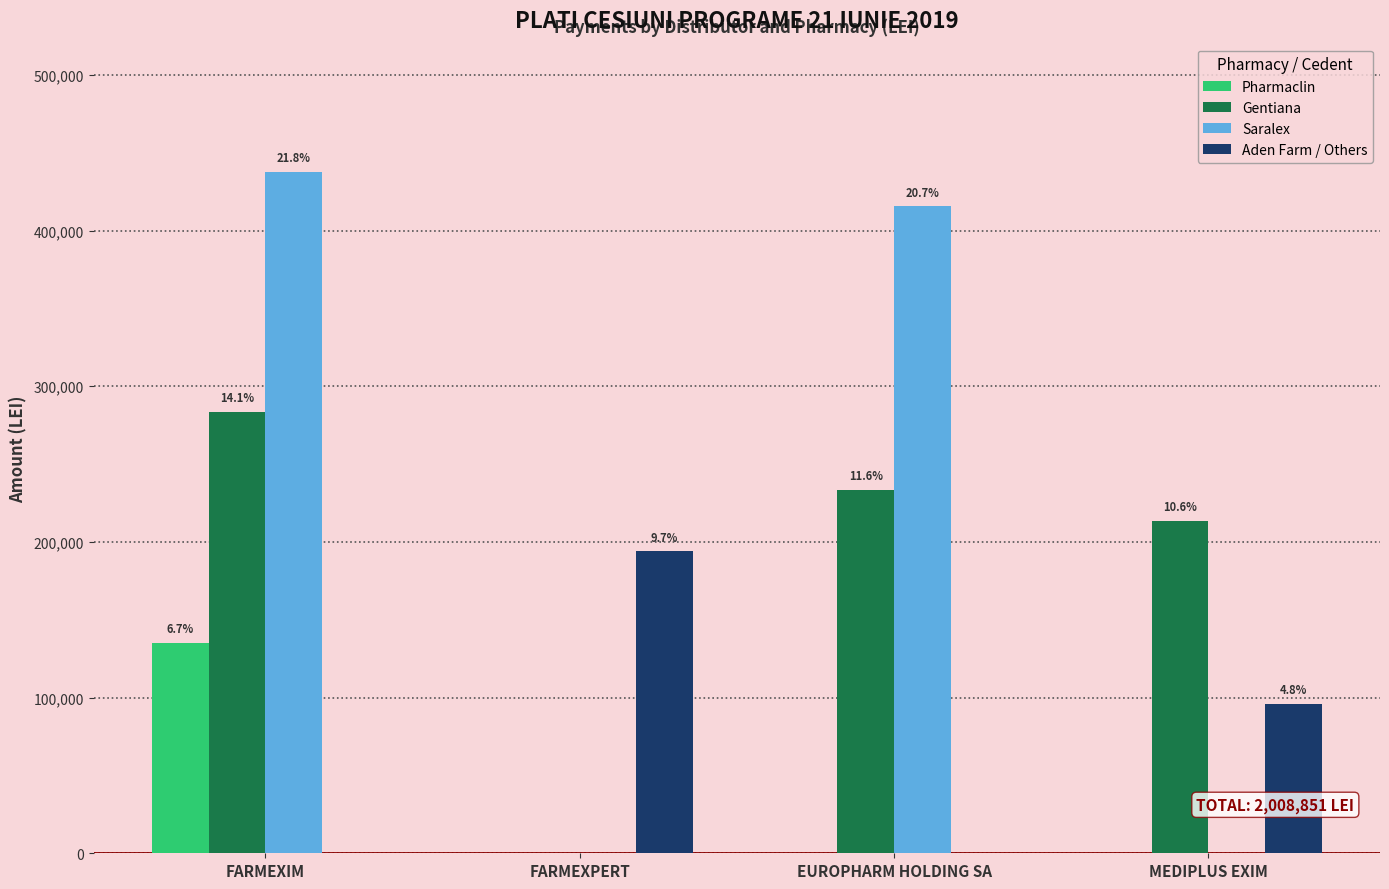

Which has a higher value, FARMEXIM or EUROPHARM HOLDING SA?

FARMEXIM